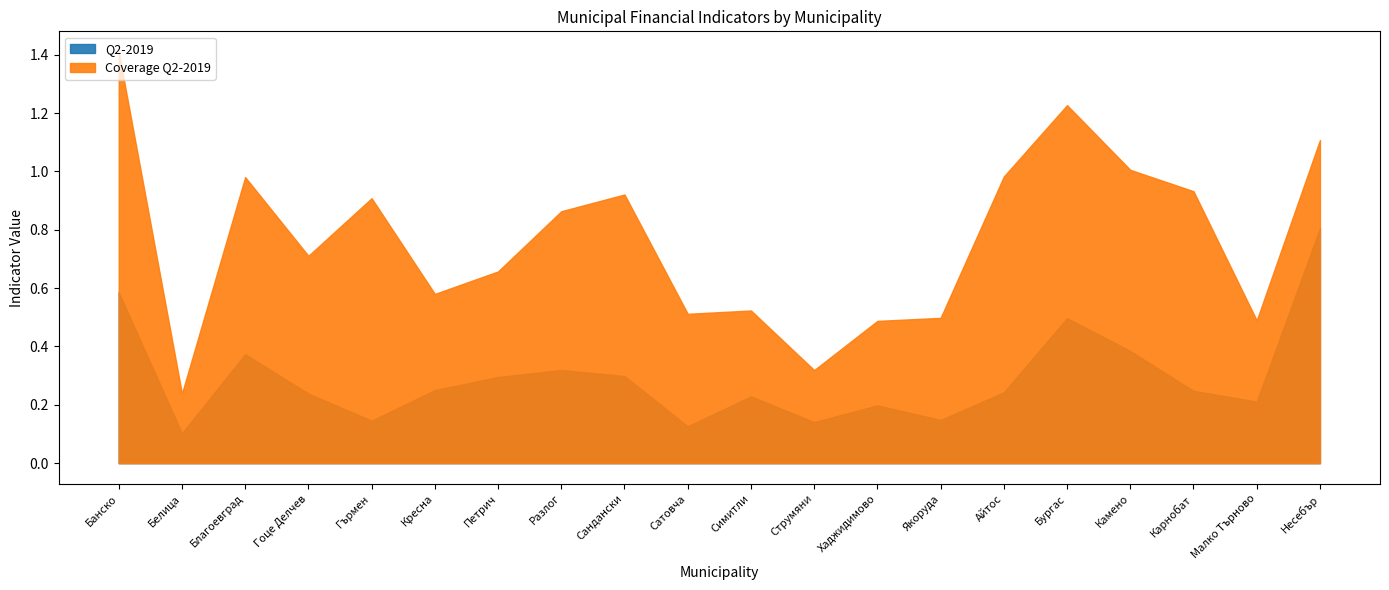

Is the value of Coverage Q2-2019 at Петрич greater than the value of Q2-2019 at Кресна?

Yes